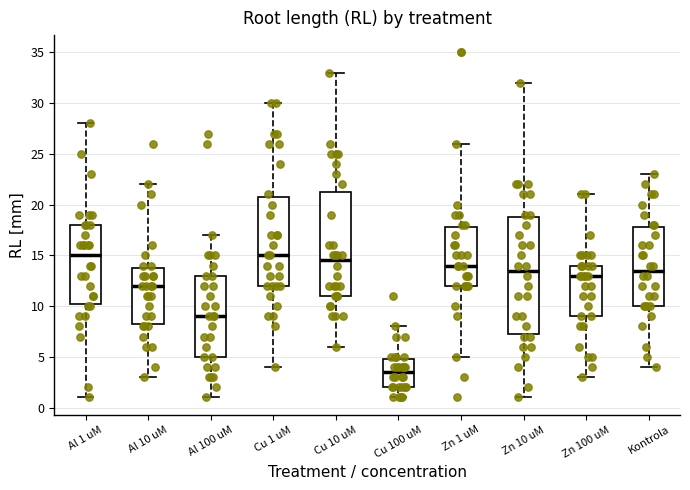

Comparing the boxes themselves (not the whiskers), which one is the tallest?

Zn 10 uM